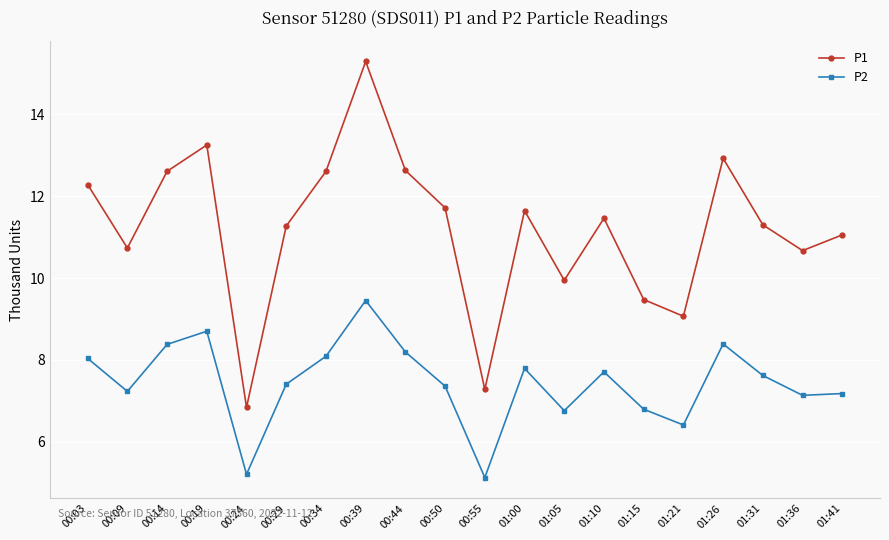

Which label corresponds to the smallest value in the chart?

00:55